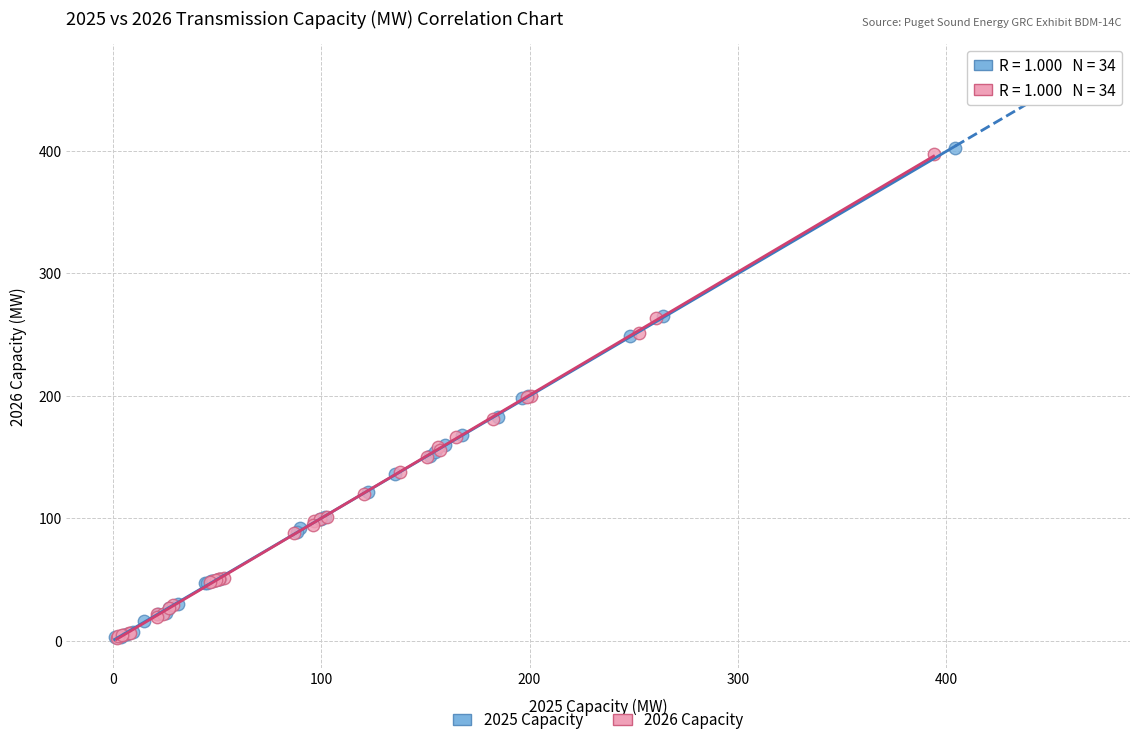

Which series has the widest spread of Y values?

2025 Capacity